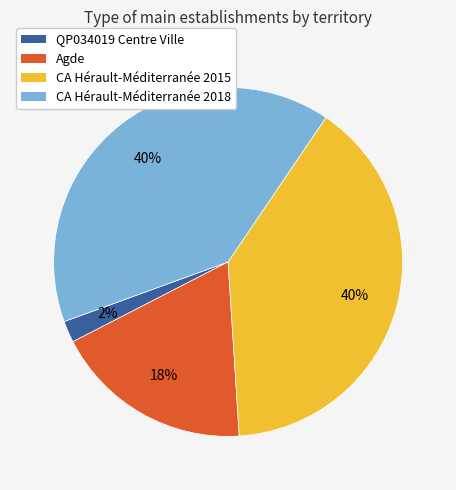

How many slices are in this pie chart?

4